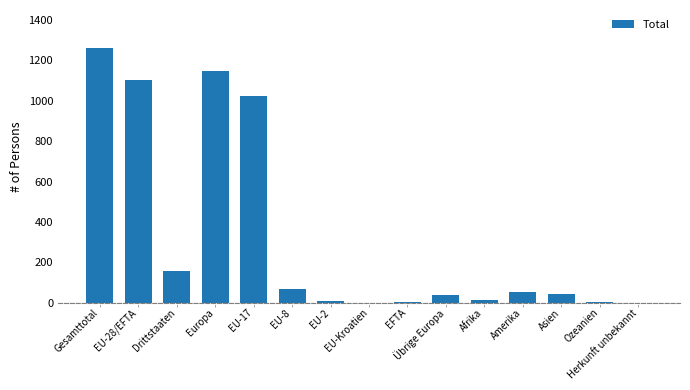

Count the number of categories in the chart.

15